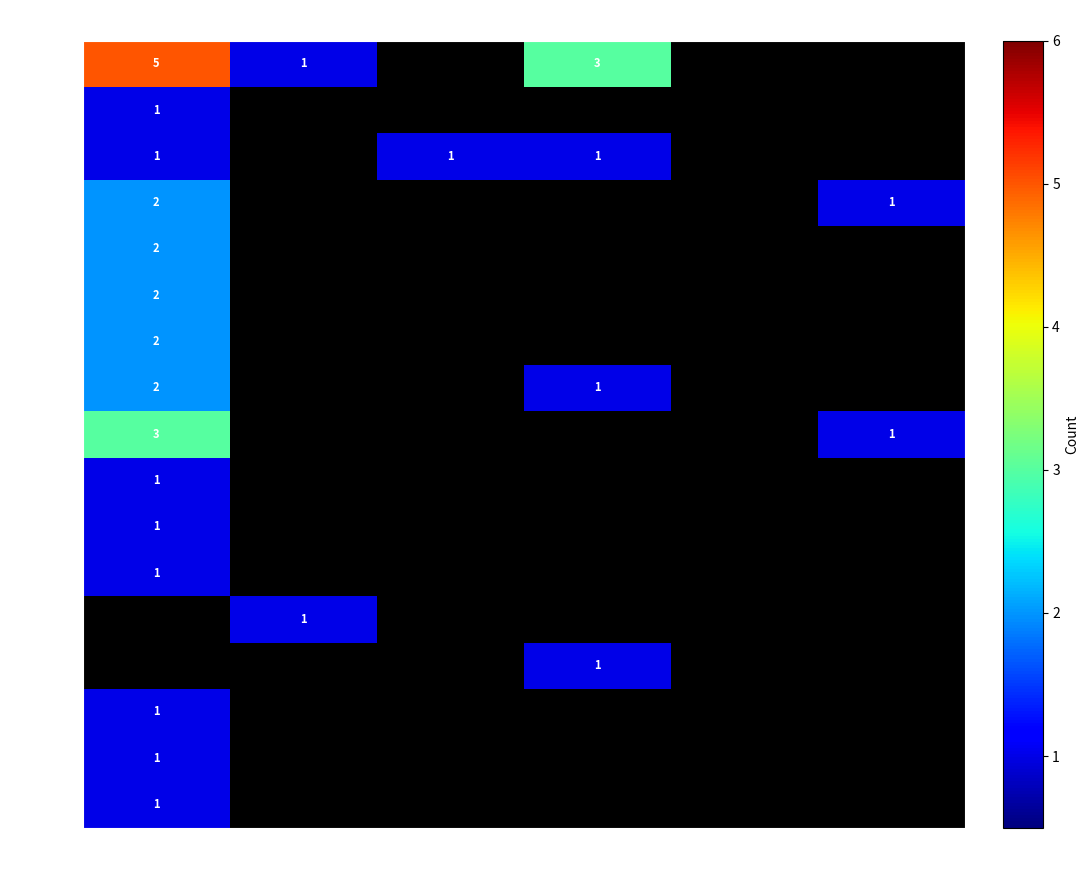

Read the 00018 value at 06.

1.0